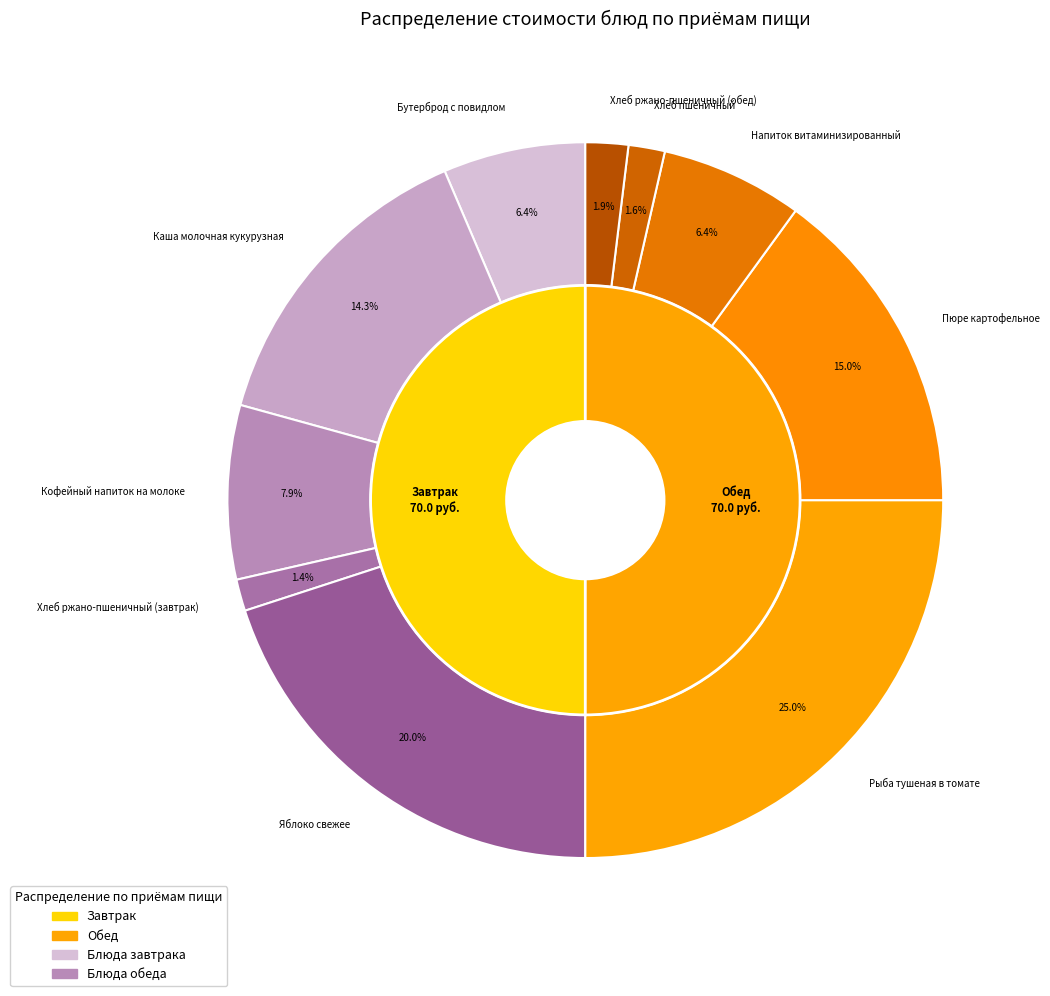

Is it true that Каша молочная кукурузная is 9% of the pie?

False